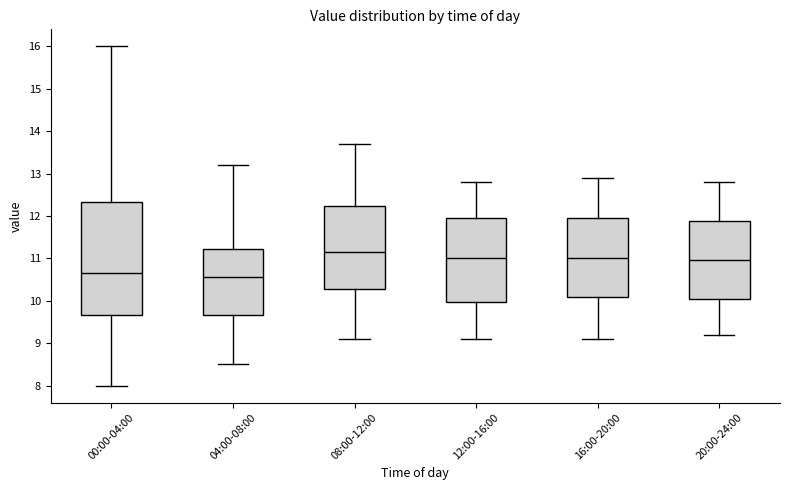

Which box is the tallest, from its lower edge to its upper edge?

00:00-04:00